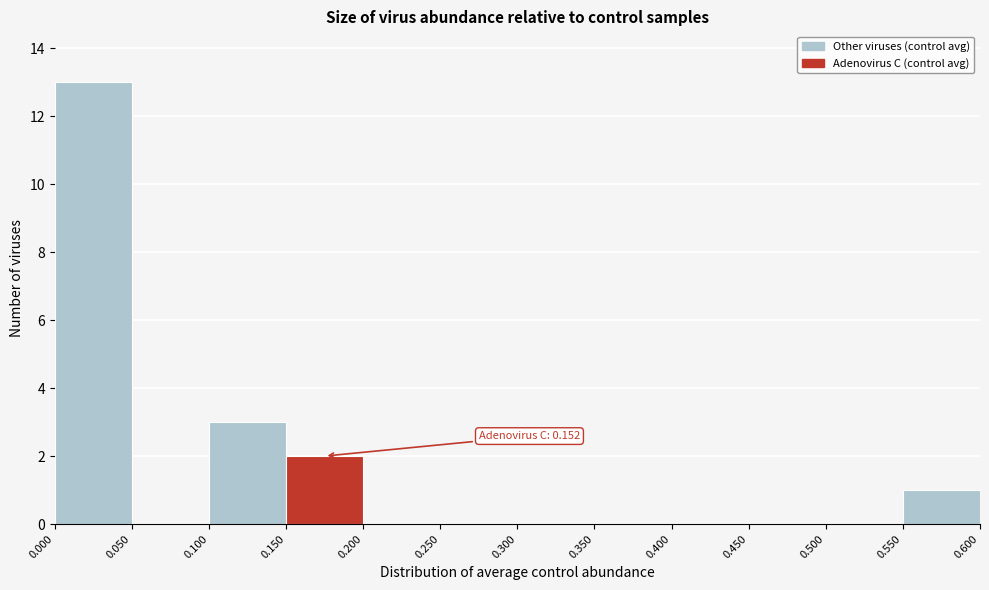

Over which range of the x-axis is the bar tallest?

0.000 to 0.050